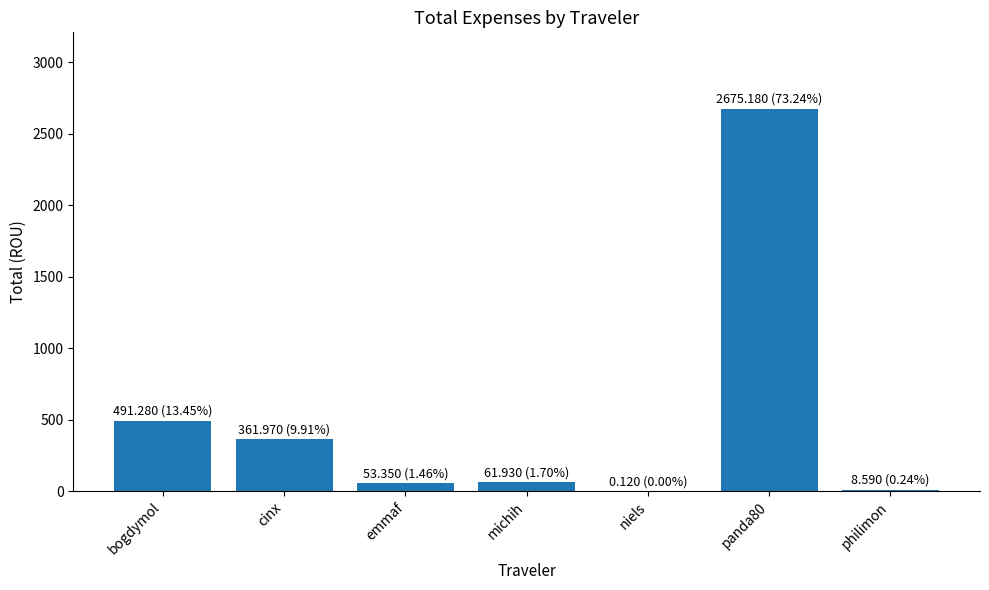

Are the bars horizontal?

No